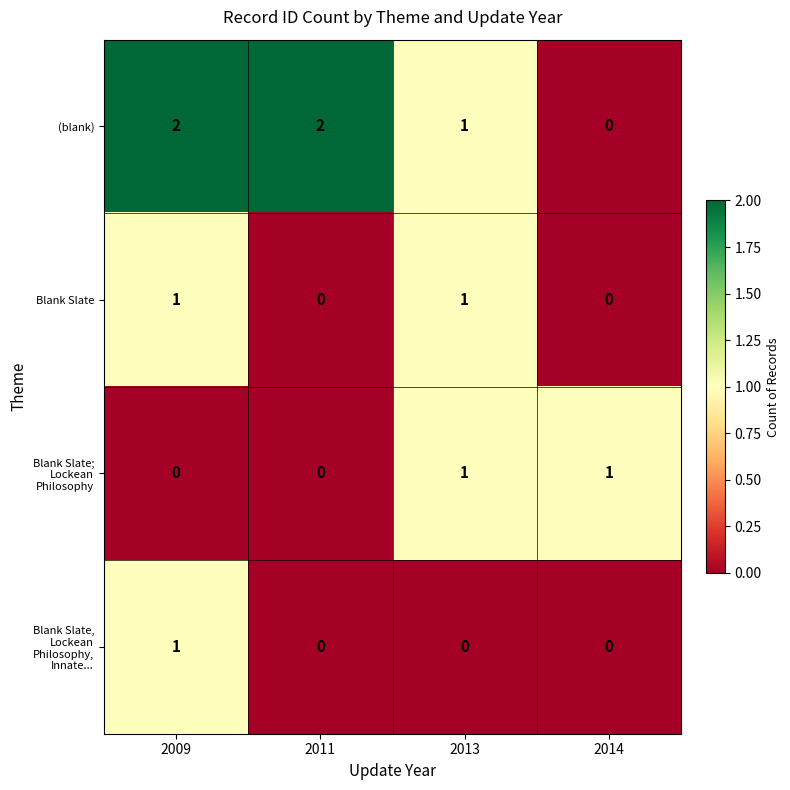

Reading left to right, transcribe all the data shown in this chart.

(blank): 2009=2	2011=2	2013=1	2014=0
Blank Slate: 2009=1	2011=0	2013=1	2014=0
Blank Slate; Lockean Philosophy: 2009=0	2011=0	2013=1	2014=1
Blank Slate, Lockean Philosophy, Innate...: 2009=1	2011=0	2013=0	2014=0